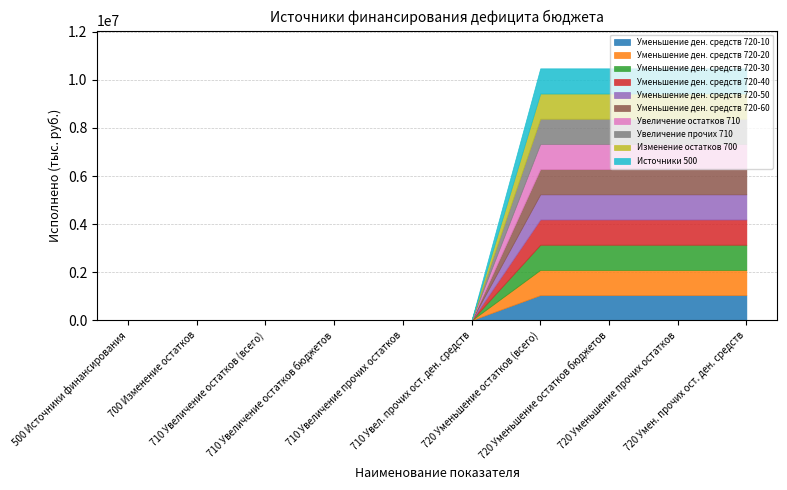

Does the chart have visible grid lines?

Yes